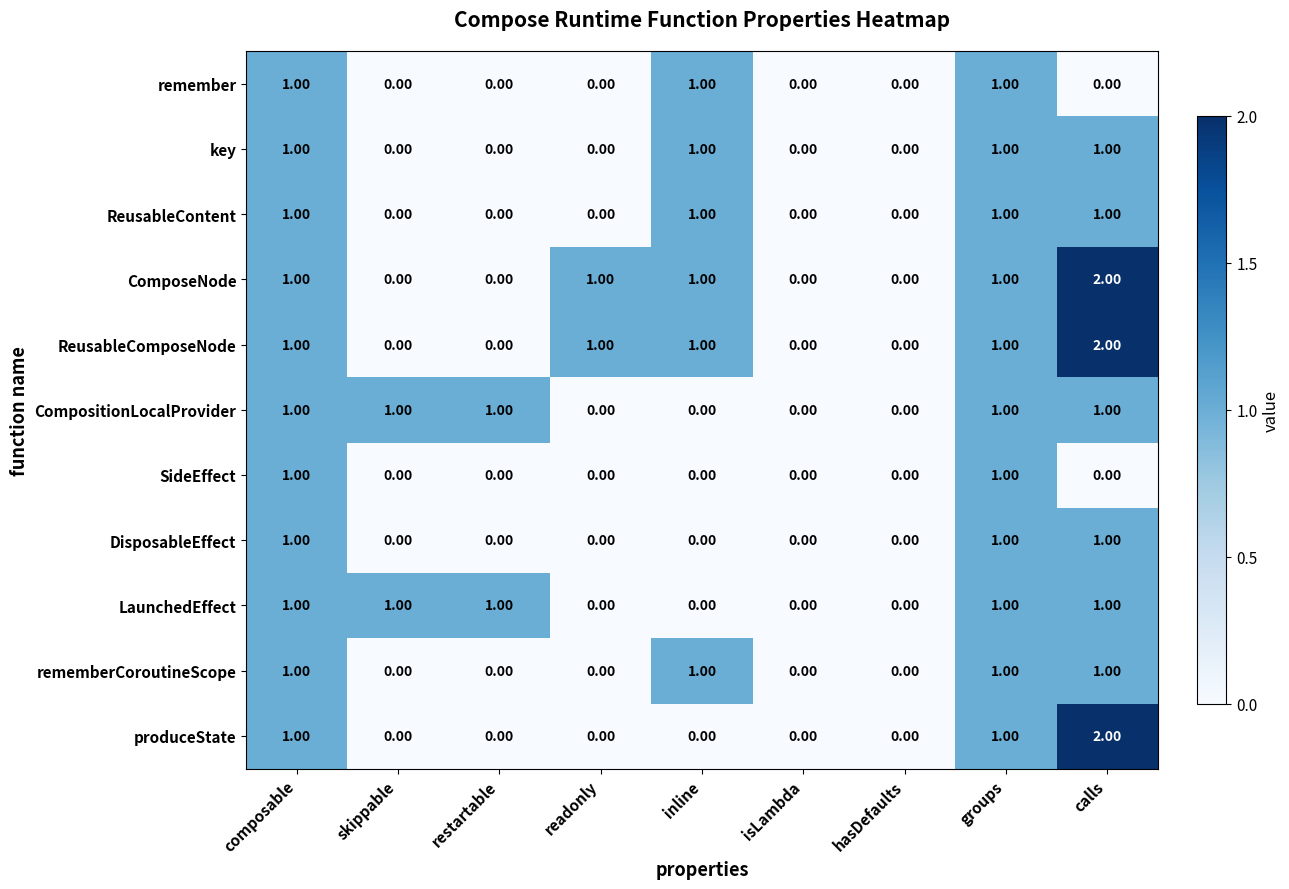

Between readonly and calls, which series saw the biggest shift?

produceState